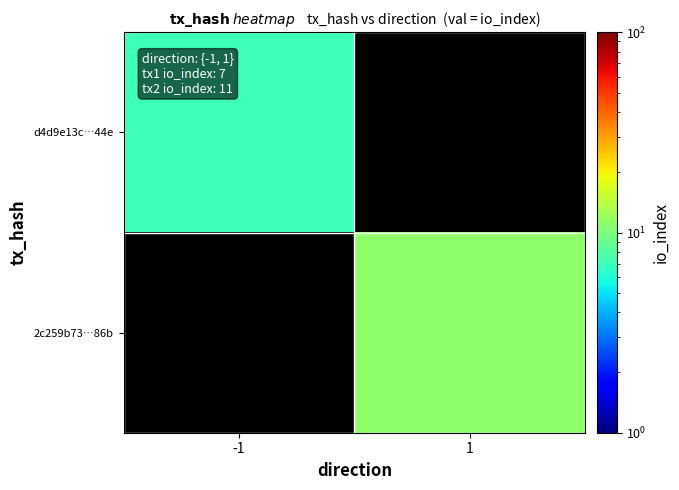

Which has a higher value, -1 or 1?

1